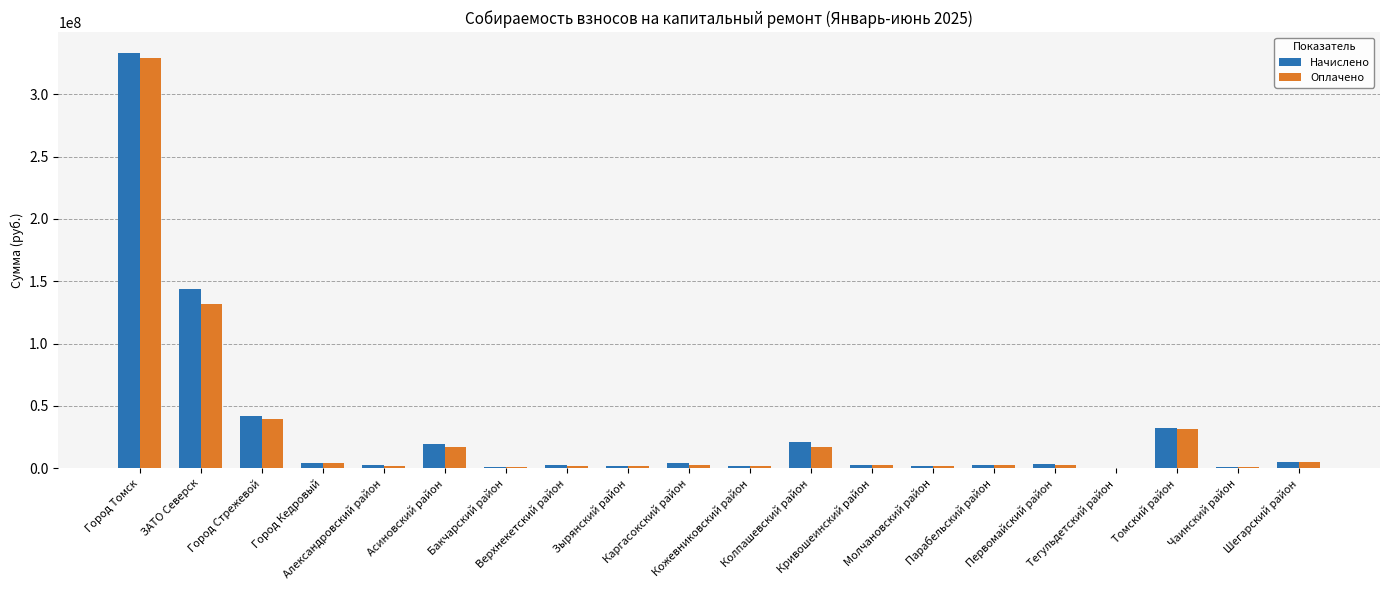

What is the maximum value shown in the chart?

333297134.1